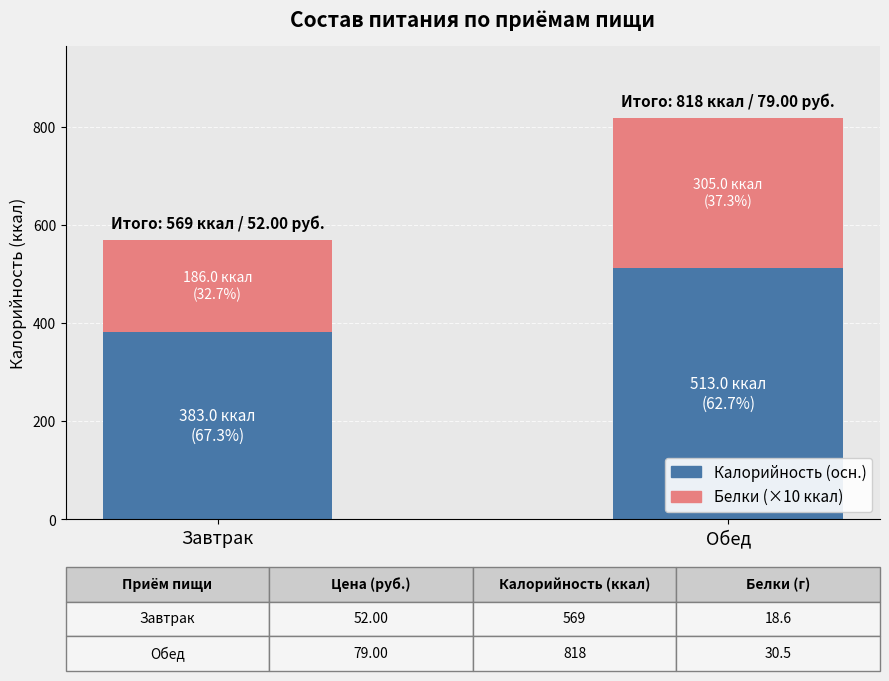

What is the difference between the maximum and minimum values in the Калорийность (осн.) series?

130